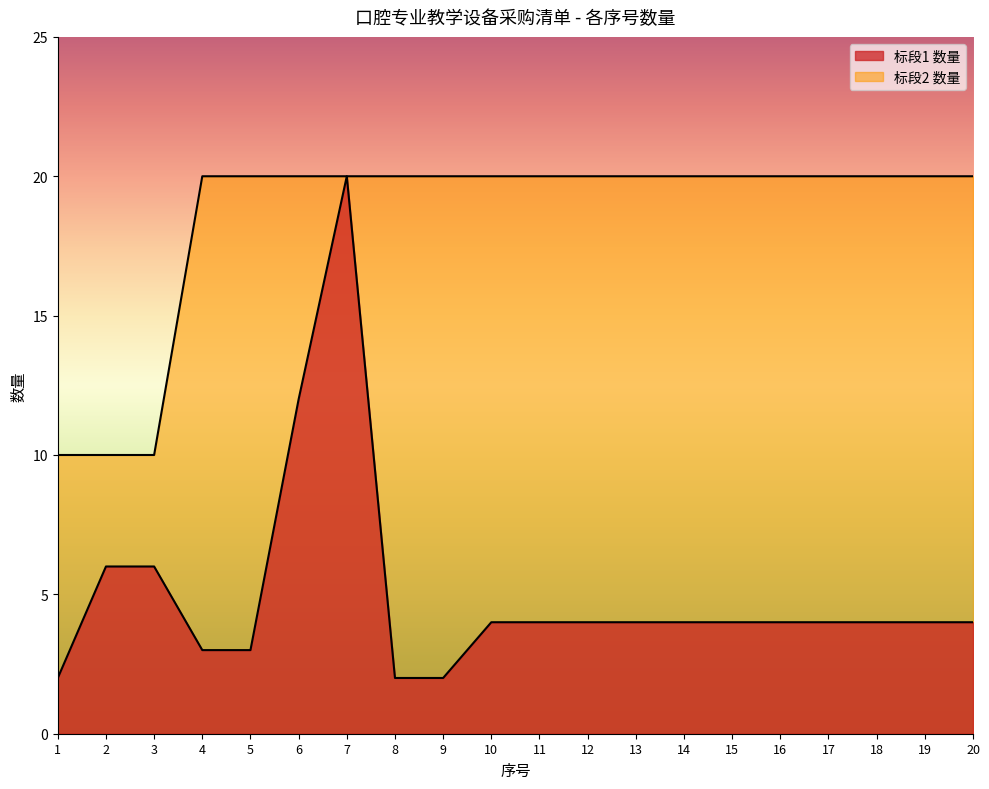

Reading left to right, transcribe all the data shown in this chart.

标段1 数量: 1=2	2=6	3=6	4=3	5=3	6=12	7=20	8=2	9=2	10=4	11=4	12=4	13=4	14=4	15=4	16=4	17=4	18=4	19=4	20=4
标段2 数量: 1=10	2=10	3=10	4=20	5=20	6=20	7=20	8=20	9=20	10=20	11=20	12=20	13=20	14=20	15=20	16=20	17=20	18=20	19=20	20=20